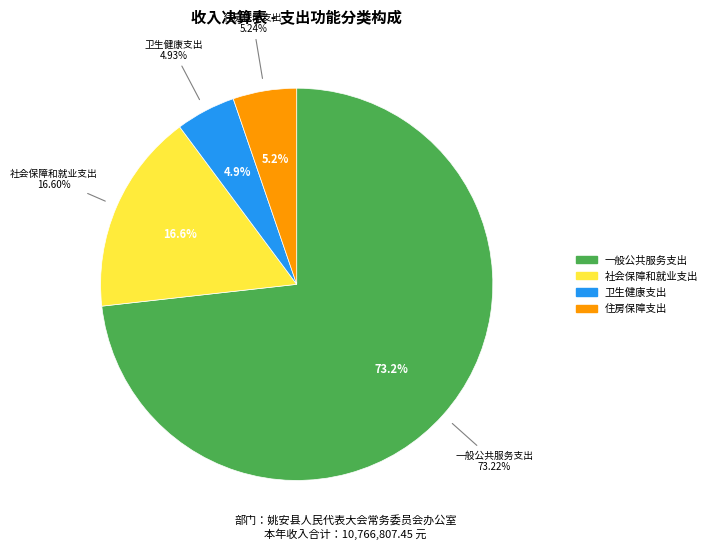

What is the change in value from 社会保障和就业支出 to 卫生健康支出?

-1256887.0